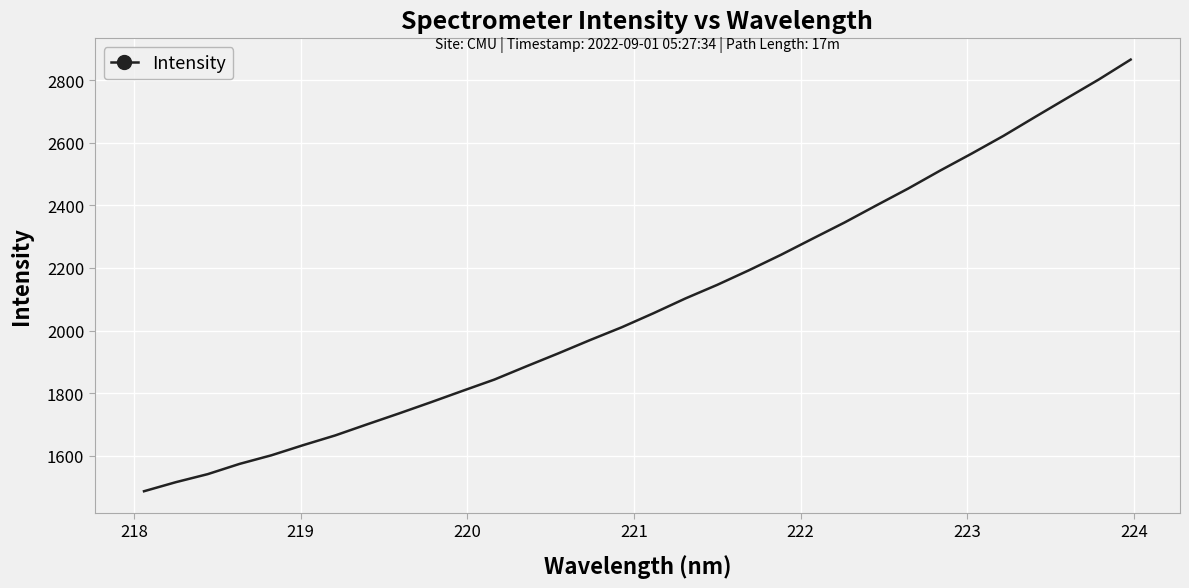

What is the difference between the maximum and minimum values?

1379.2